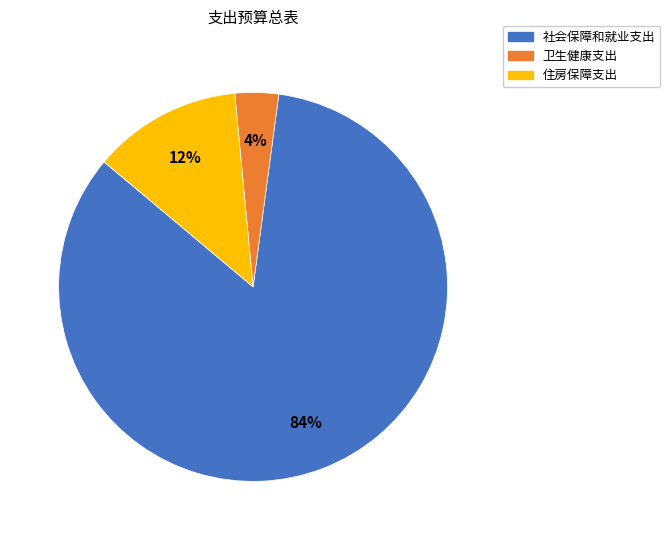

To the nearest percent, what percentage of the pie is 住房保障支出?

12%